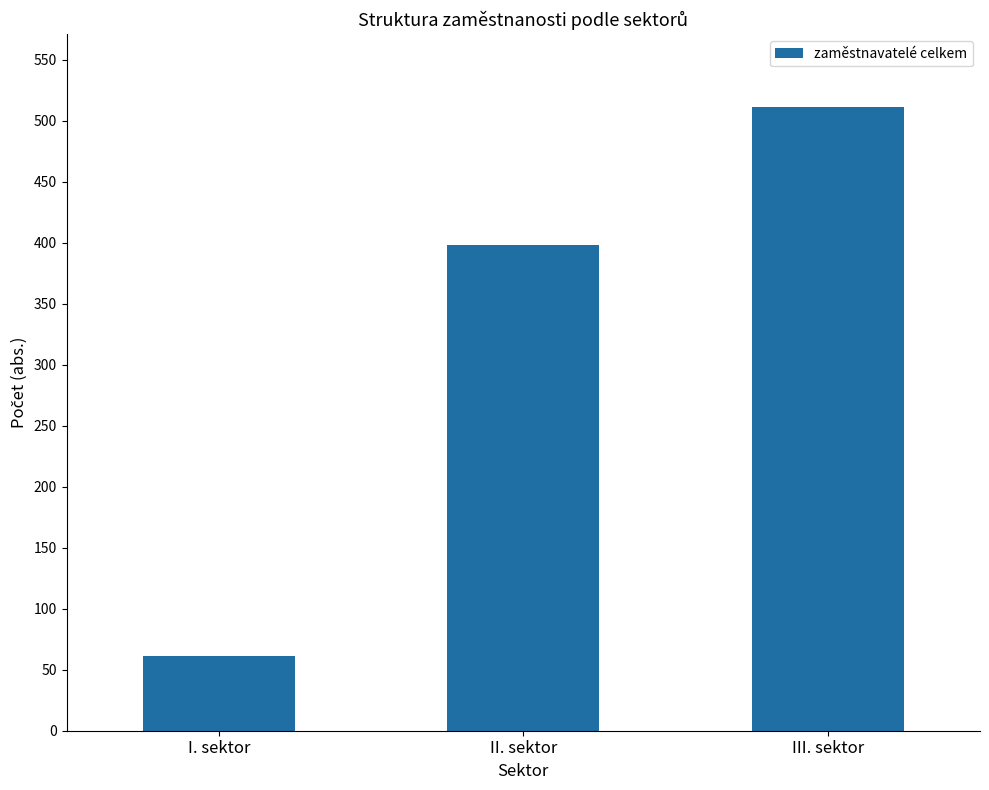

What is the difference between the maximum and minimum values?

450